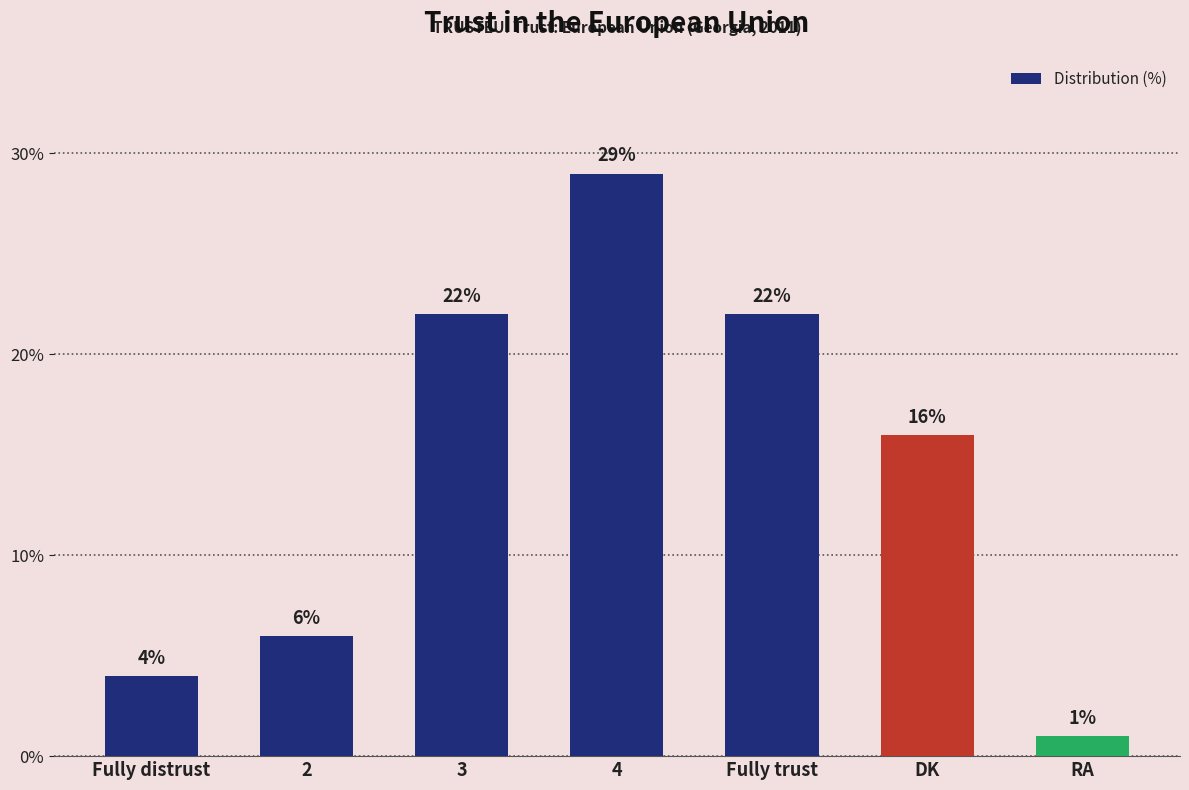

Where is the data nearest to the value 15?

DK